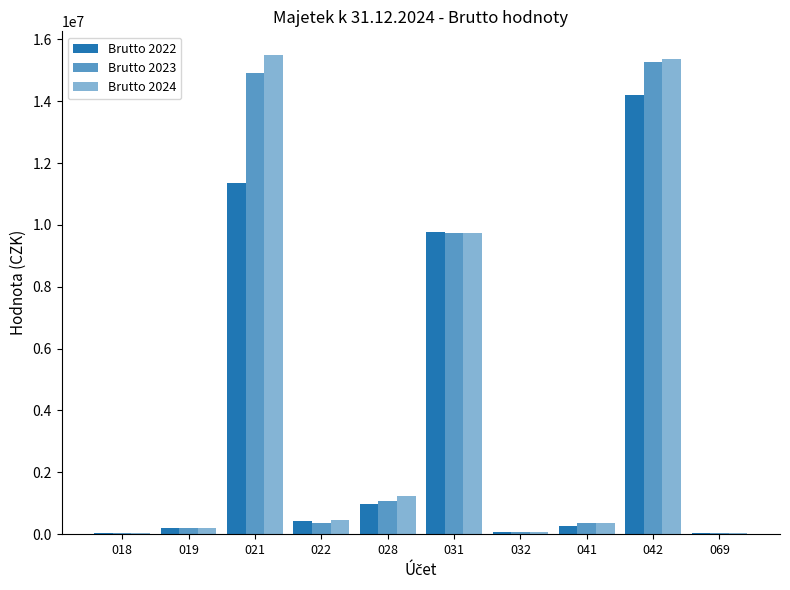

How many data points does each series have?

10